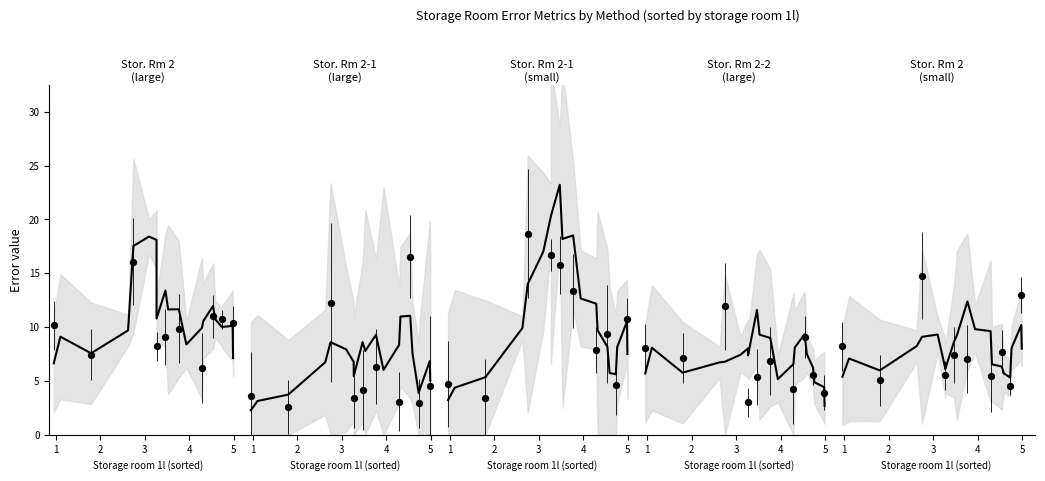

Which series reaches the minimum Y coordinate?

storage room 2 1l